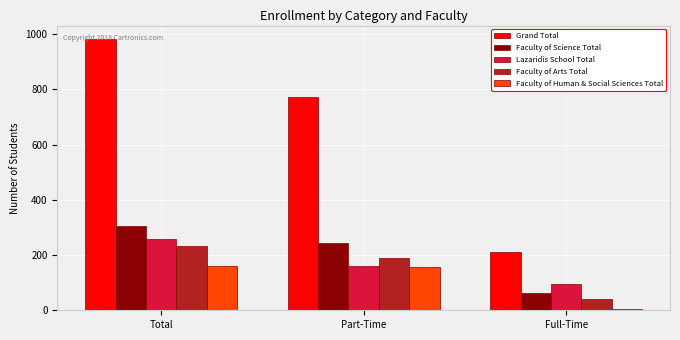

Count the number of categories in the chart.

3